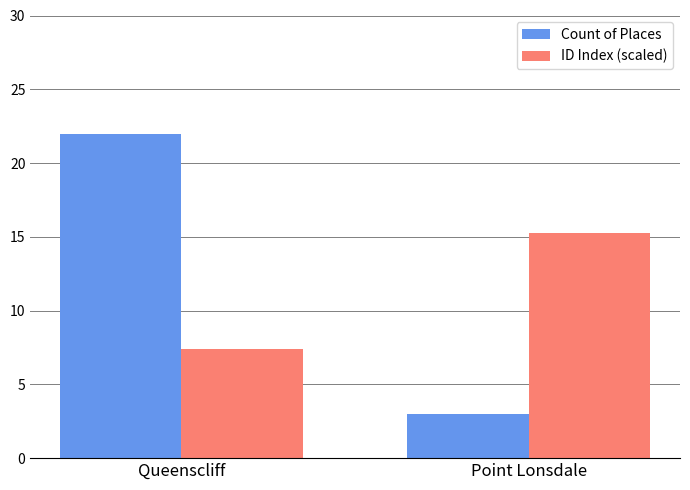

What is the difference between the maximum and minimum values in the Count of Places series?

19.0